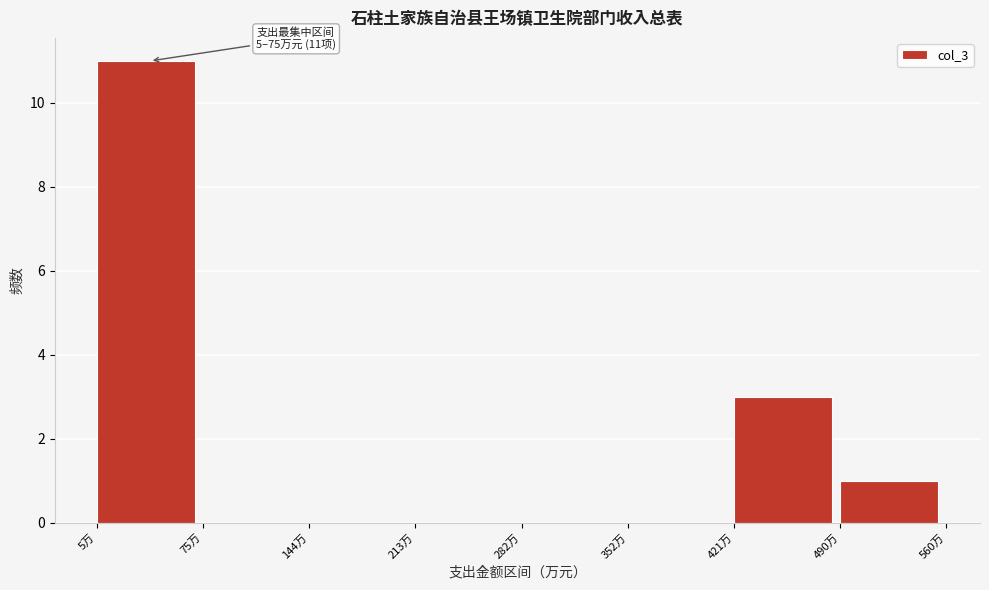

Over which range of the x-axis is the bar tallest?

10 to 70